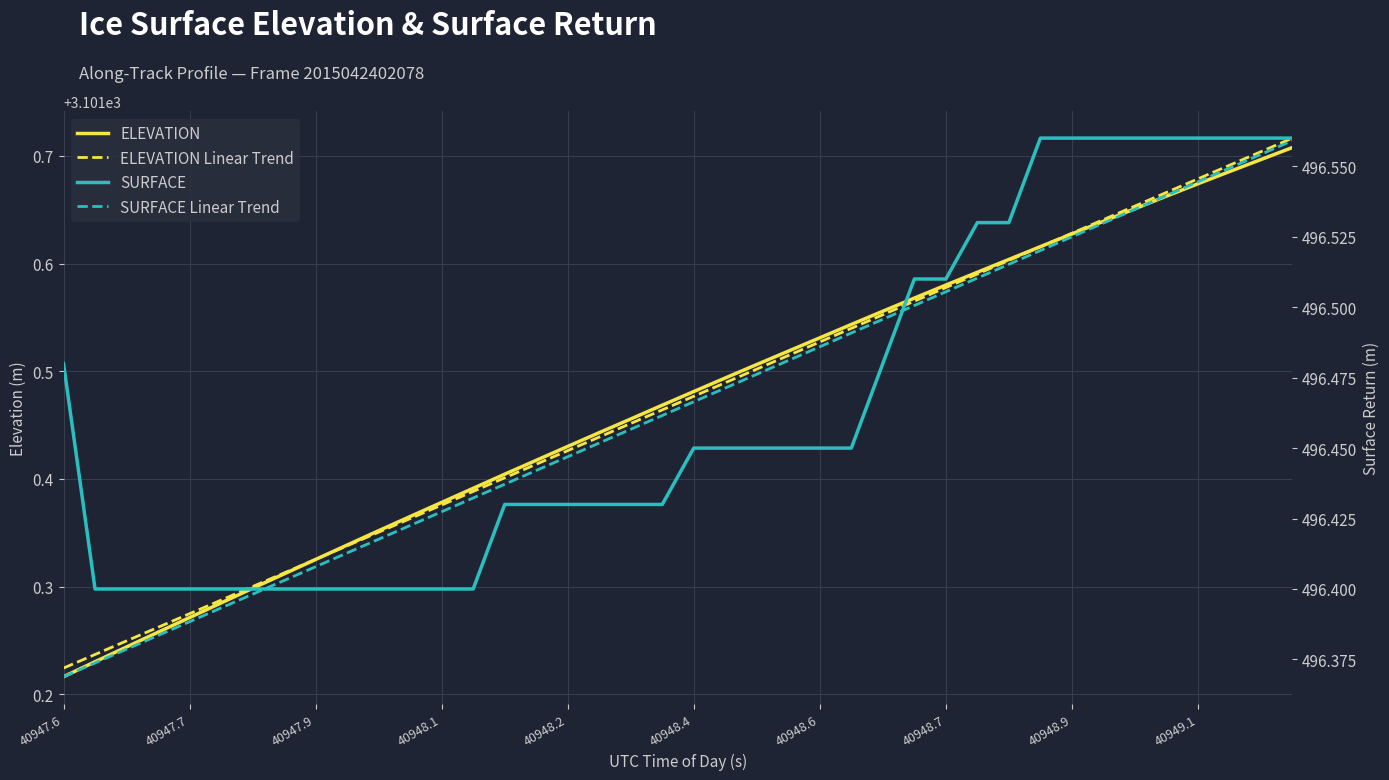

What is the difference between the maximum and minimum values in the SURFACE series?

0.2